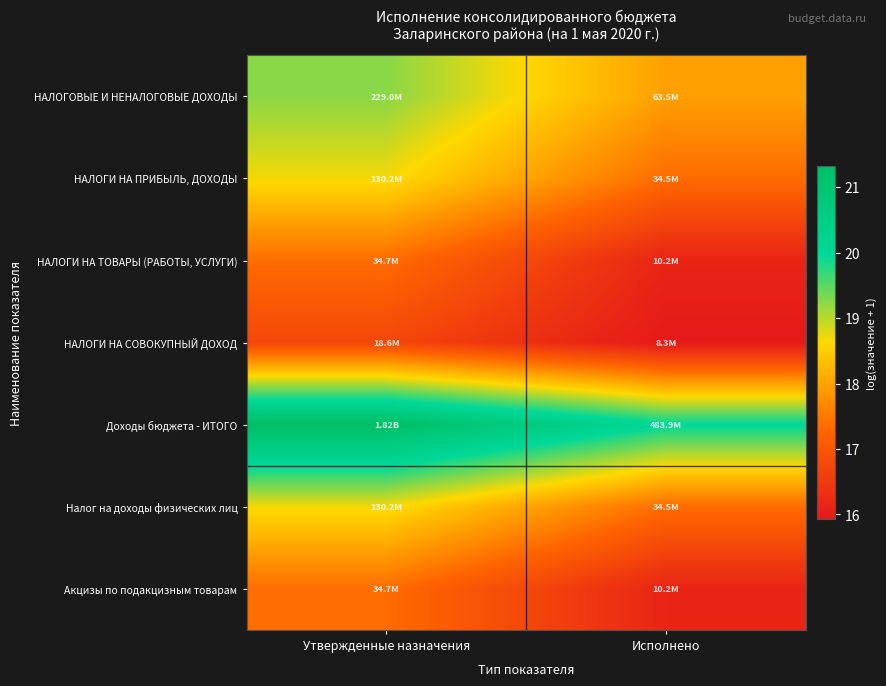

At which category does the chart reach its peak across all series?

Утвержденные назначения